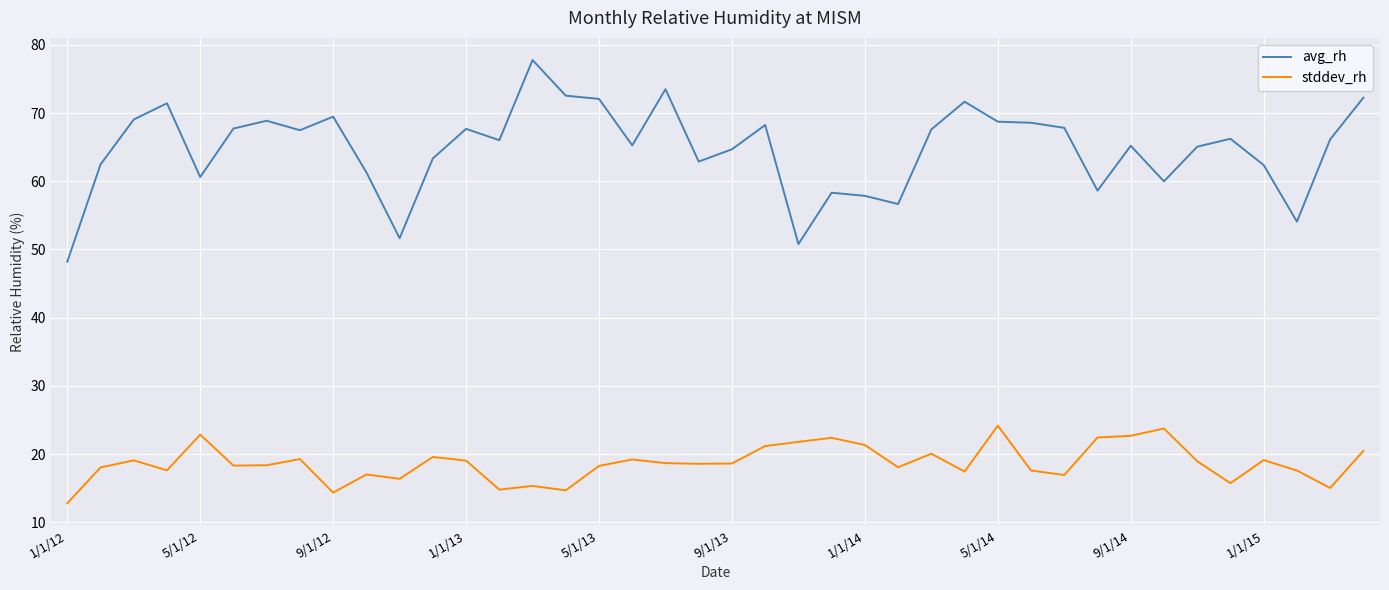

Which series has the largest total across all categories?

avg_rh